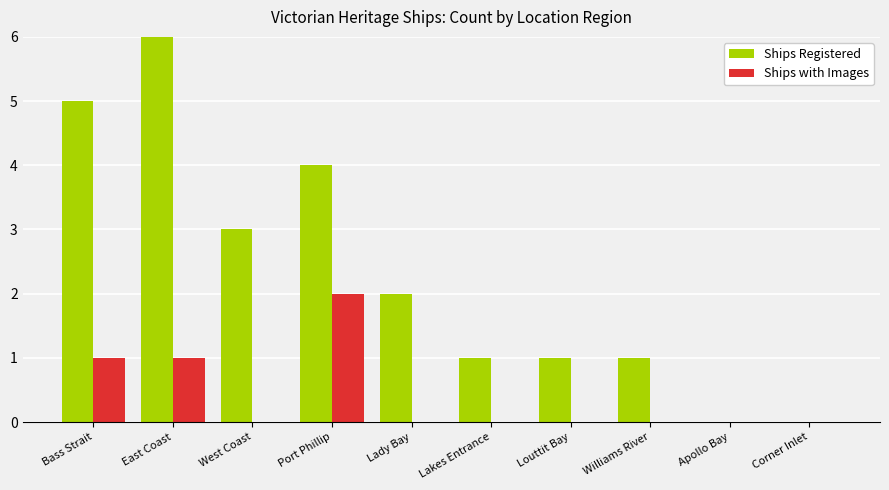

At which label does Ships Registered reach its peak?

East Coast